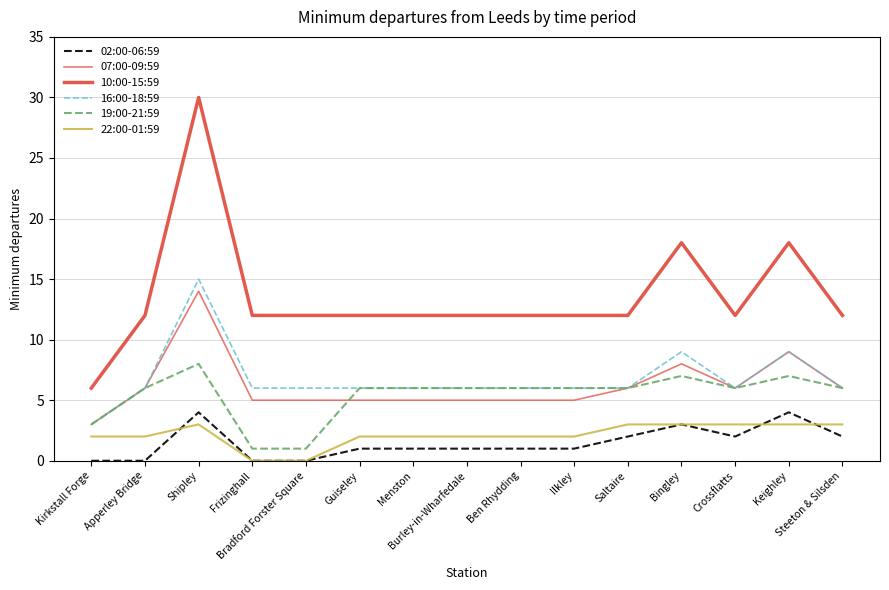

Does the chart have visible grid lines?

Yes